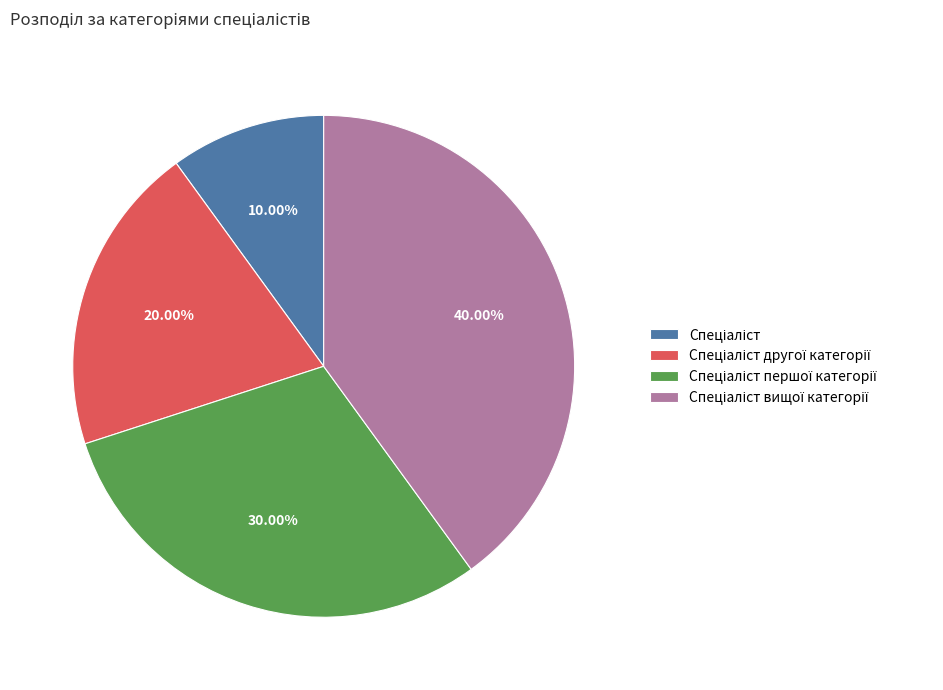

Is there a majority slice in this chart?

No